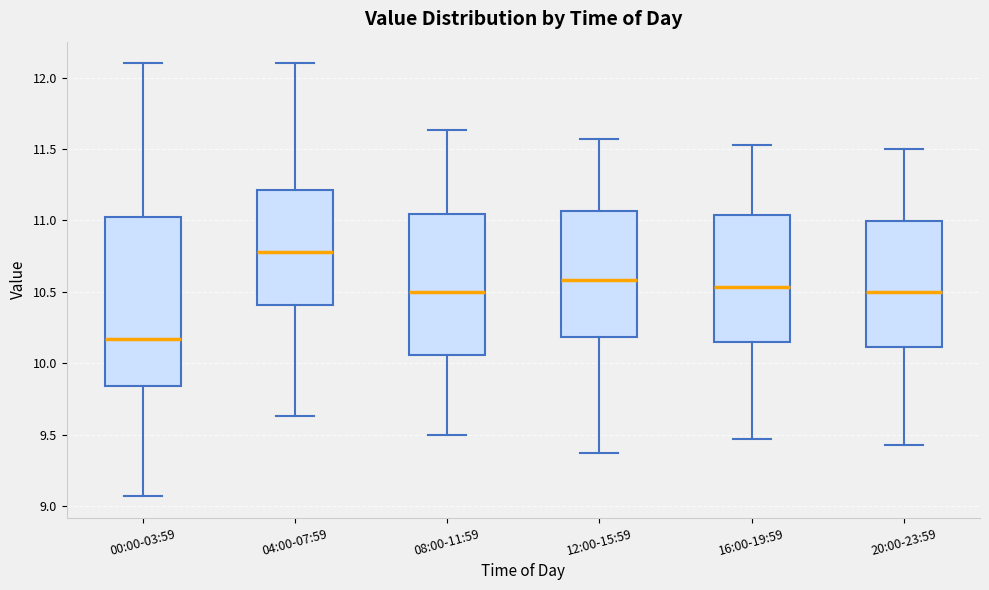

Reading left to right, transcribe this box plot: for each box, give where its median line is, the range the box spans, and where its two whiskers end, as read against the y-axis. The values are not printed on the chart, so give them approximately, as read against the axis.

00:00-03:59: median 10.15, box 9.85 to 11.05, whiskers 9.05 to 12.10
04:00-07:59: median 10.80, box 10.40 to 11.20, whiskers 9.65 to 12.10
08:00-11:59: median 10.50, box 10.05 to 11.05, whiskers 9.50 to 11.65
12:00-15:59: median 10.60, box 10.20 to 11.05, whiskers 9.35 to 11.55
16:00-19:59: median 10.55, box 10.15 to 11.05, whiskers 9.45 to 11.55
20:00-23:59: median 10.50, box 10.10 to 11.00, whiskers 9.45 to 11.50